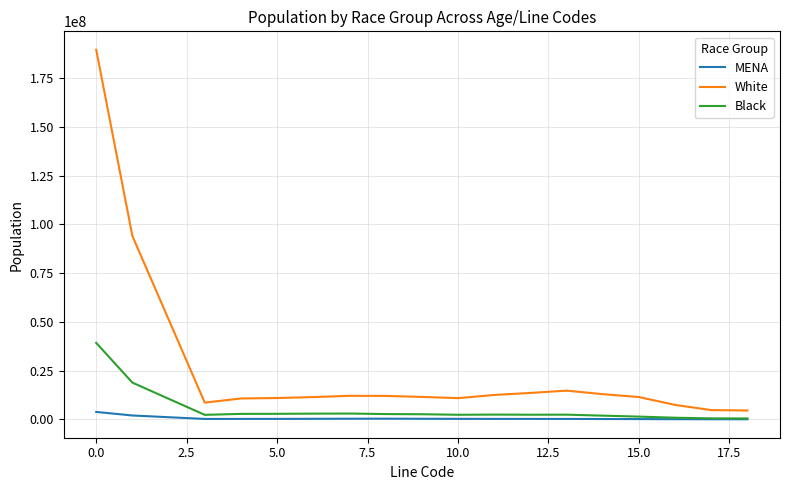

True or false: MENA and White intersect in this chart.

False